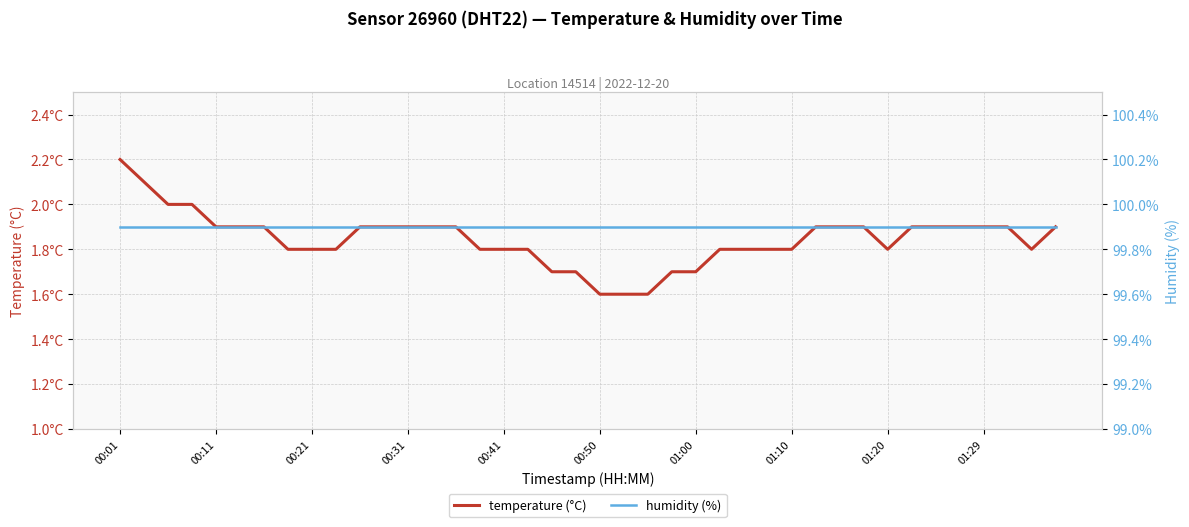

At 37, list the series in order from largest to smallest.

humidity, temperature